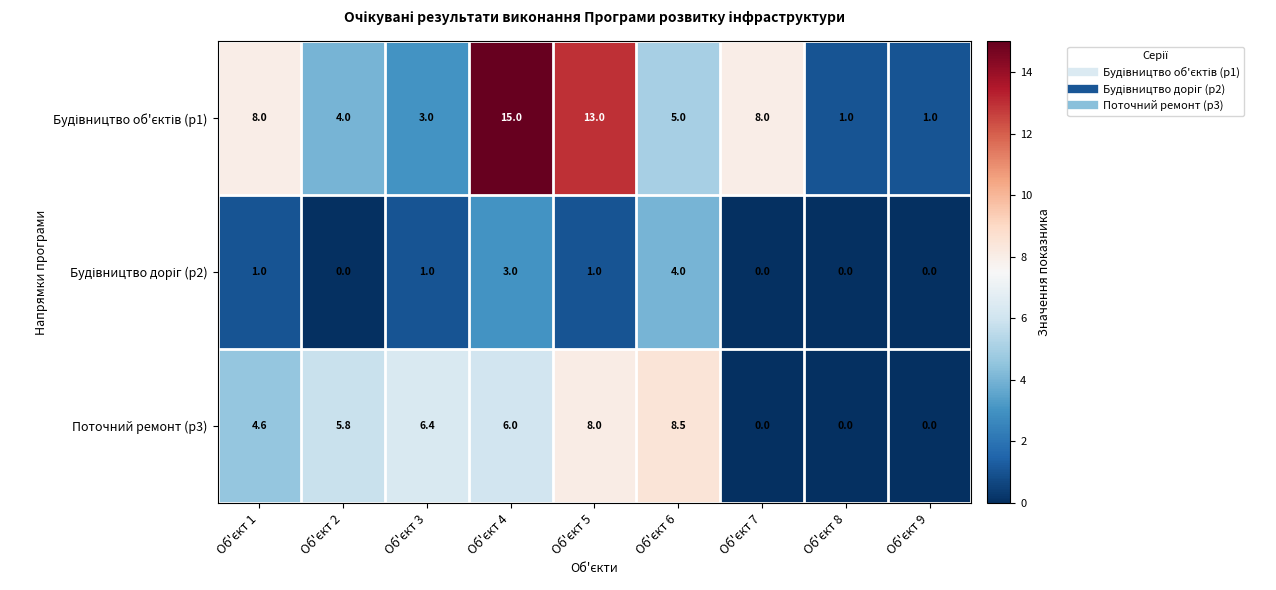

What is the average value of the Поточний ремонт (р3) series?

4.4